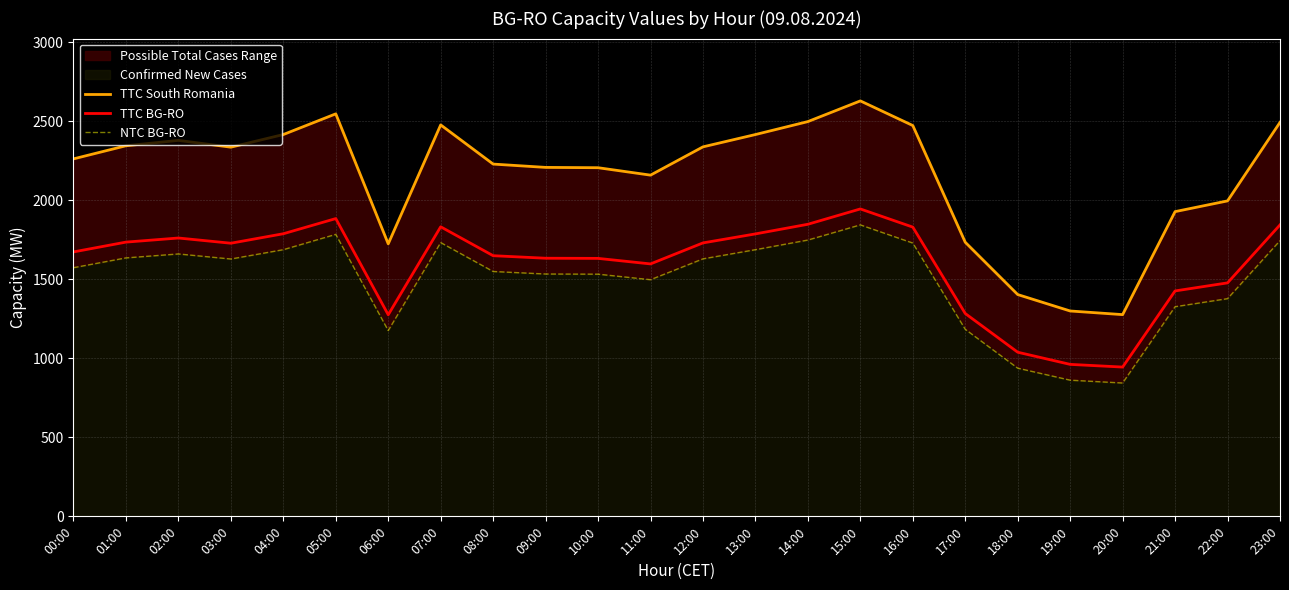

List the series in order of their overall mean, lowest first.

NTC BG-RO, TTC BG-RO, TTC South Romania